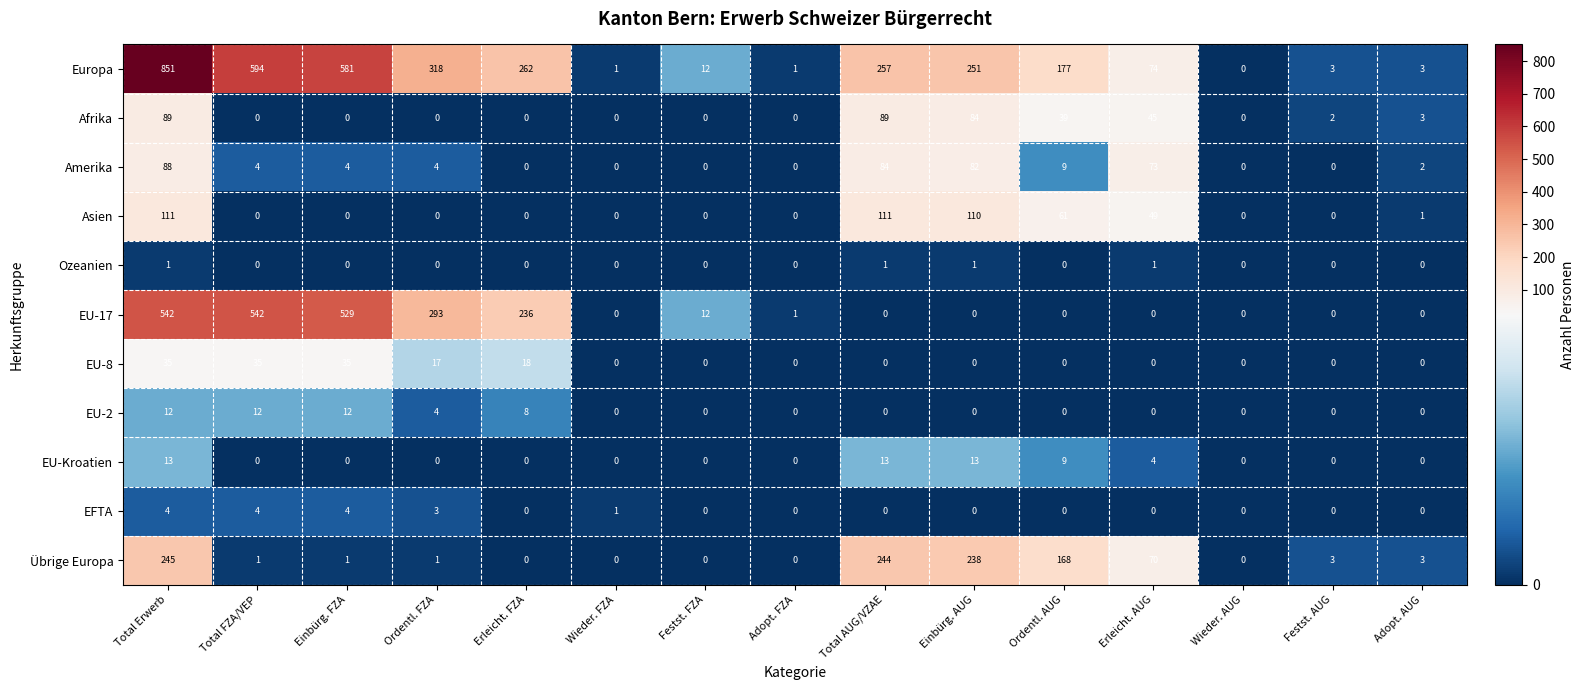

Which series has the widest spread of values?

Europa